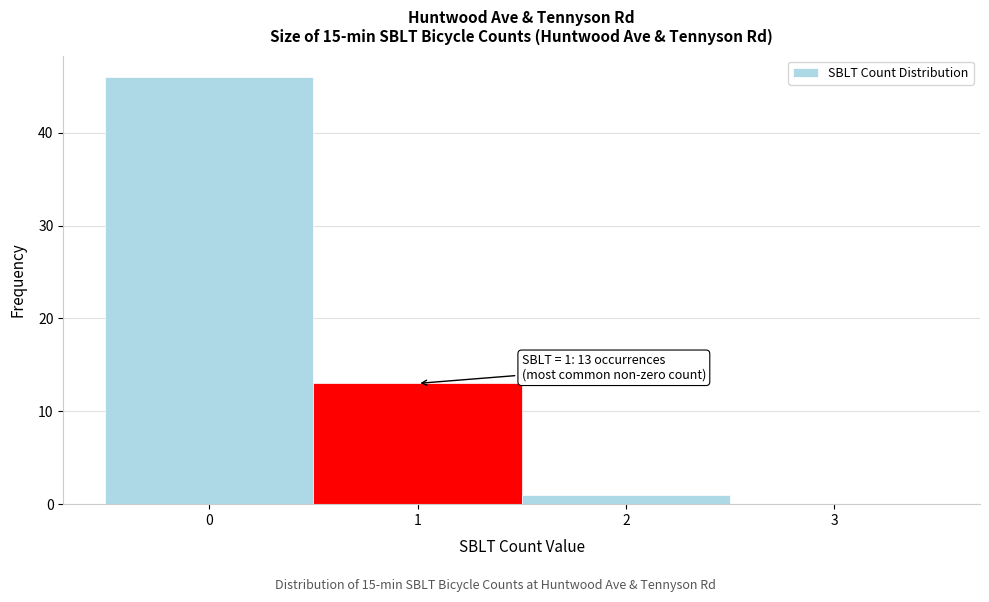

Over which range of the x-axis is the bar tallest?

-0.5 to 0.5